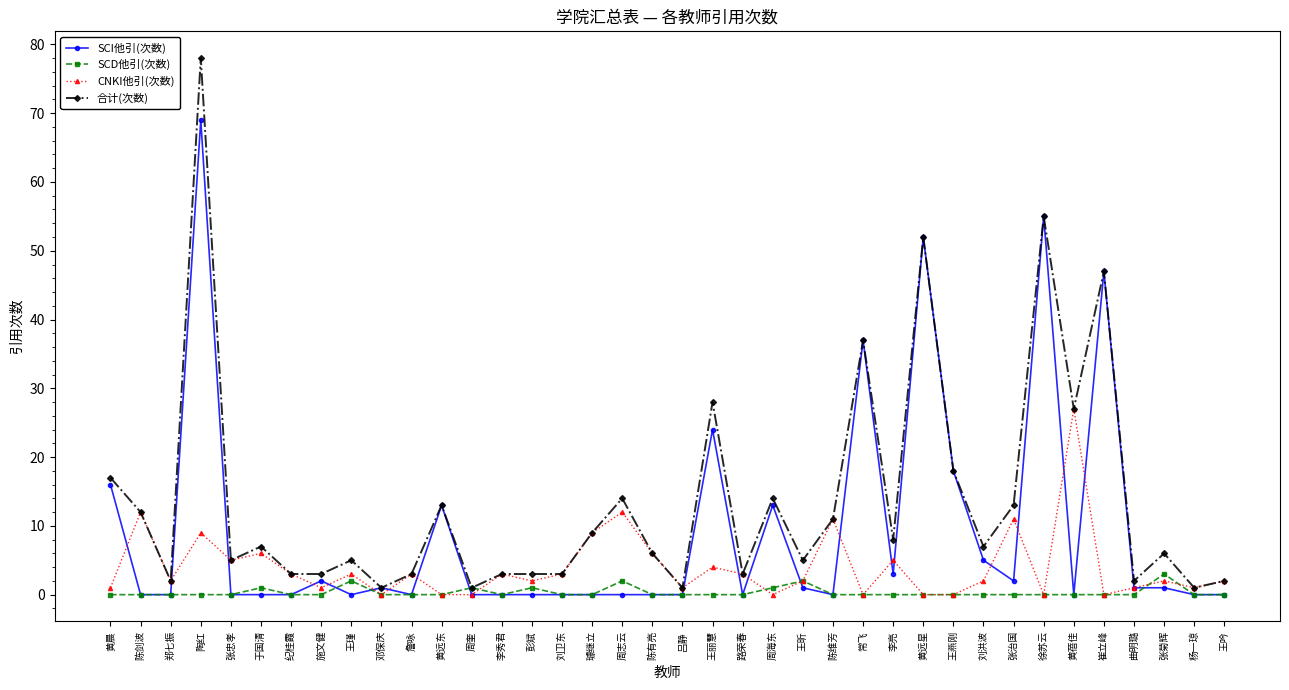

True or false: SCI他引(次数) has more than 0 points higher than both neighbors.

True